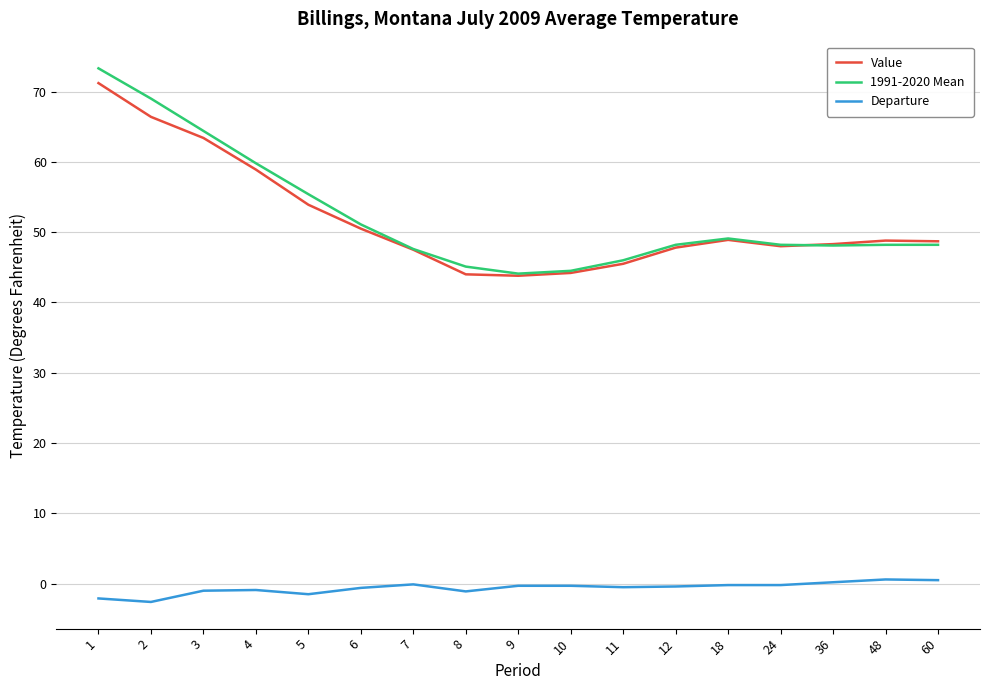

What is the spread (max minus min) of values at 2?

71.6